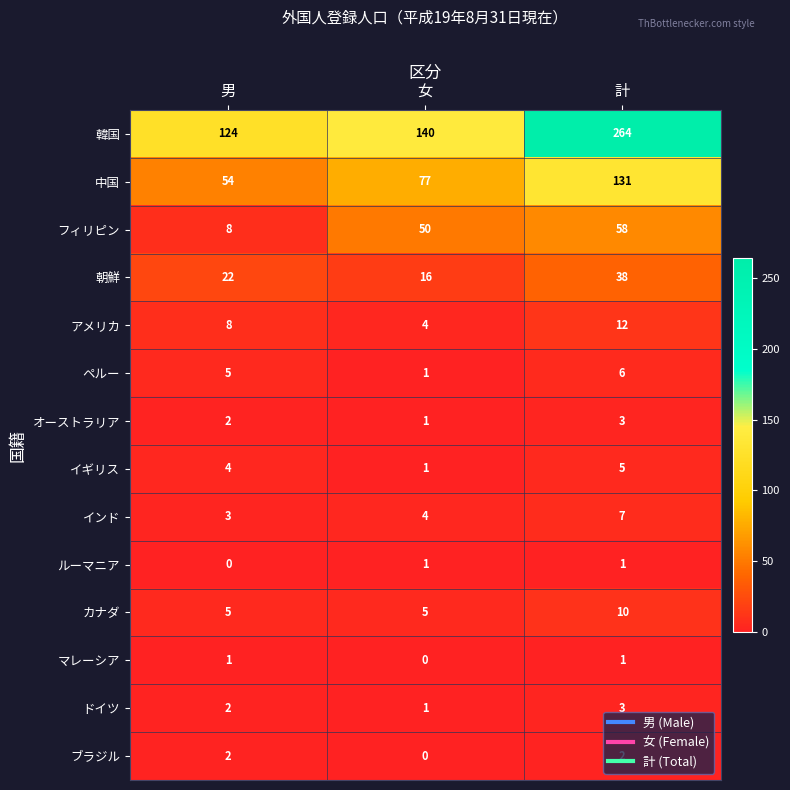

Which series has the largest total across all categories?

韓国